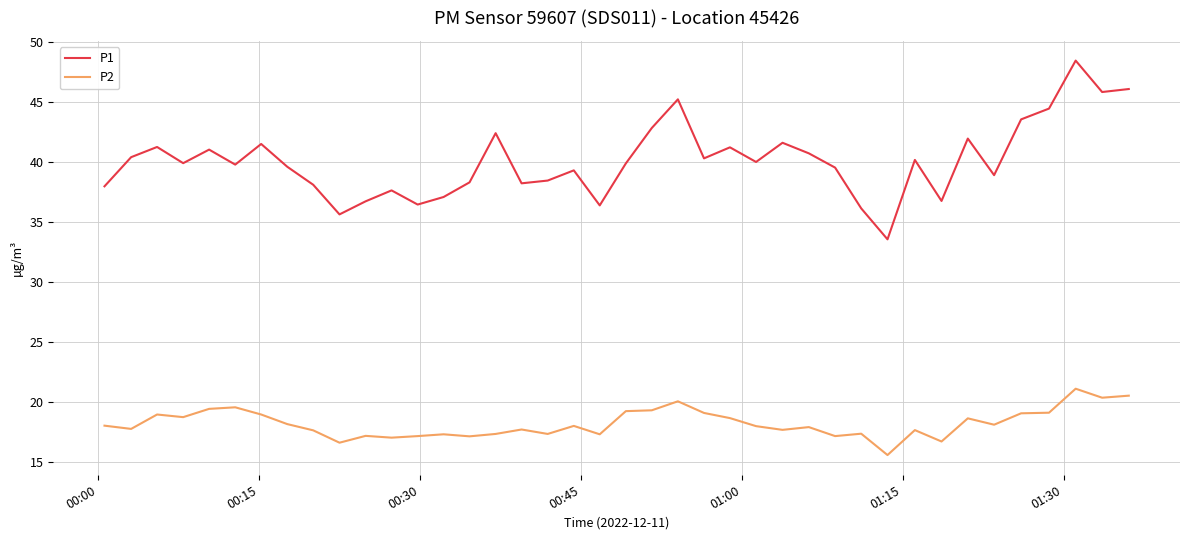

What are all the series names shown in the legend?

P1, P2